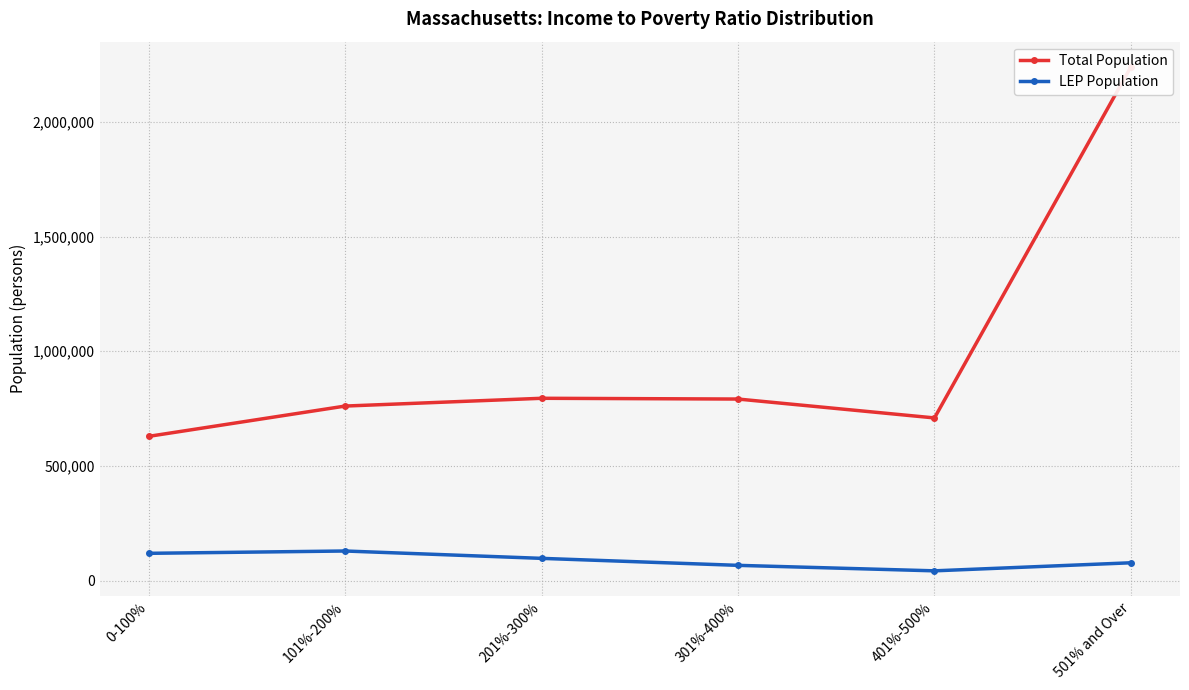

Reading left to right, transcribe all the data shown in this chart.

Total Population: 0-100%=628980	101%-200%=761062	201%-300%=794965	301%-400%=791653	401%-500%=709294	501% and Over=2240174
LEP Population: 0-100%=118893	101%-200%=129008	201%-300%=96915	301%-400%=66437	401%-500%=42531	501% and Over=77629